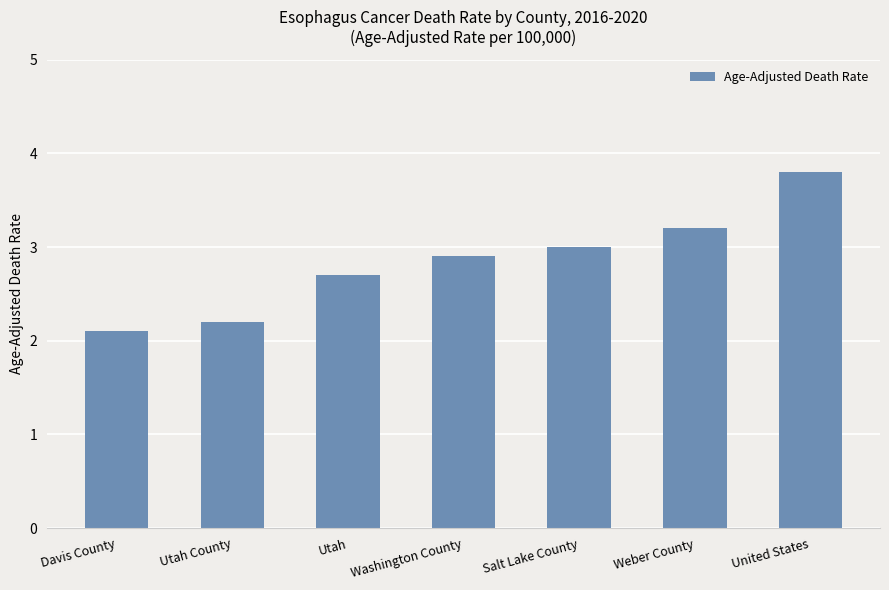

The value at Washington County is 2.0. True or false?

False